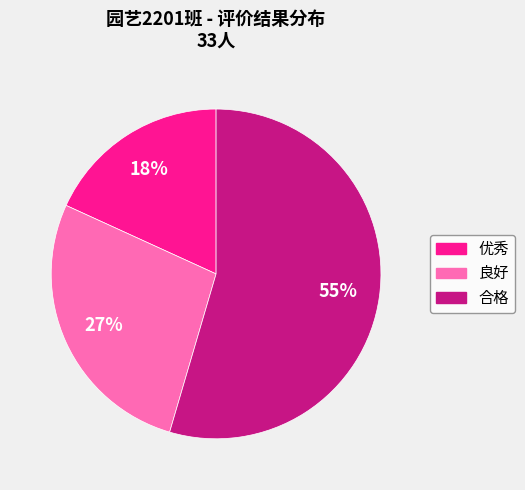

What is the ratio of the value at 合格 to the value at 良好?

2.0